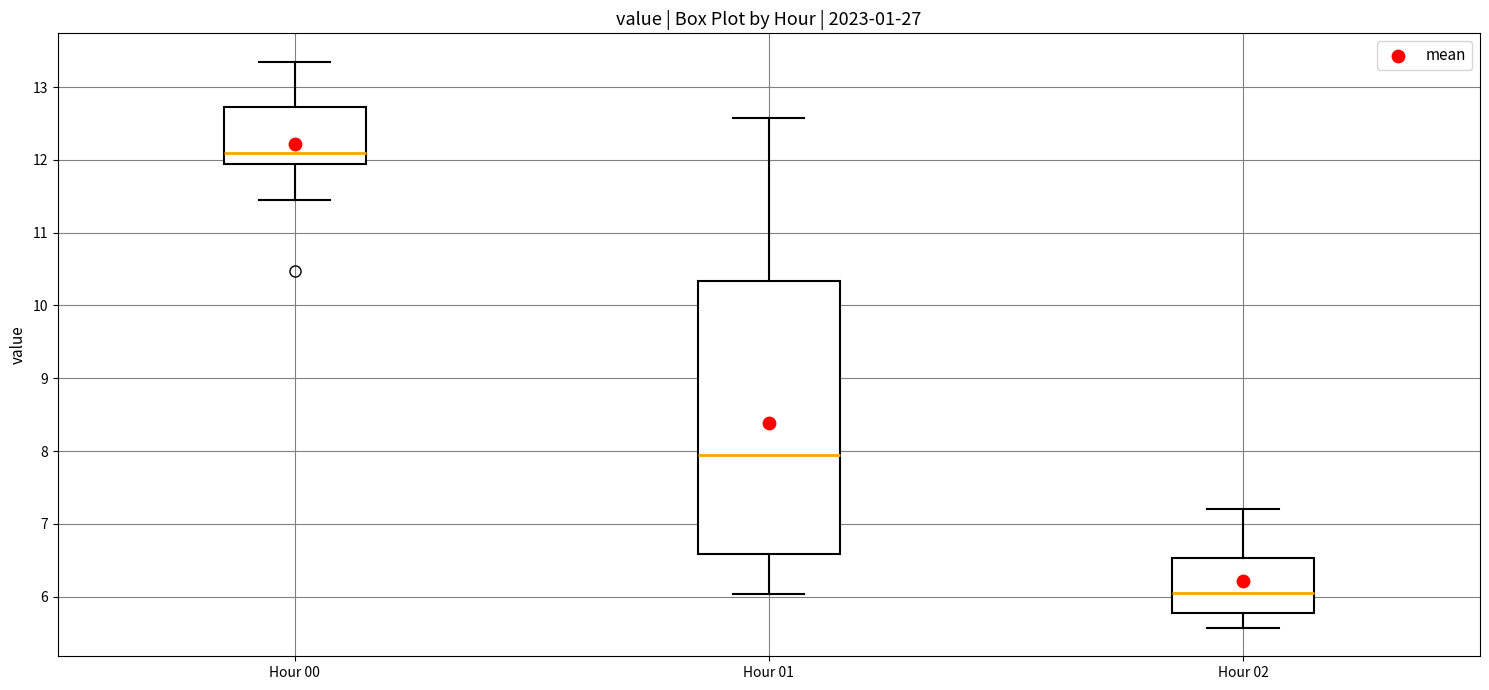

Where does the median line of the box for Hour 02 sit on the y-axis? The values are not printed on the chart, so give them approximately, as read against the axis.

6.1